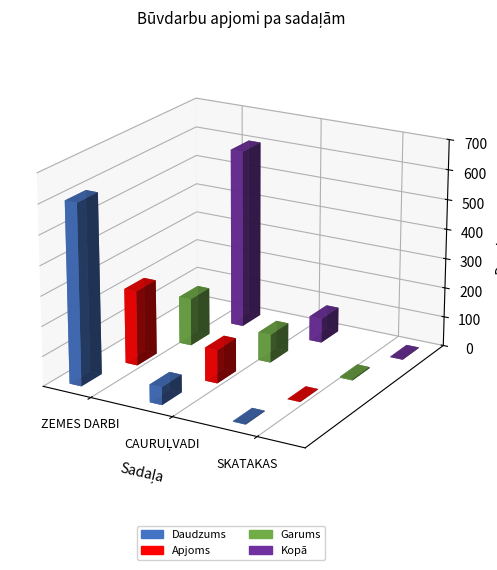

Is the value of Garums at SKATAKAS greater than the value of Kopā at SKATAKAS?

Yes